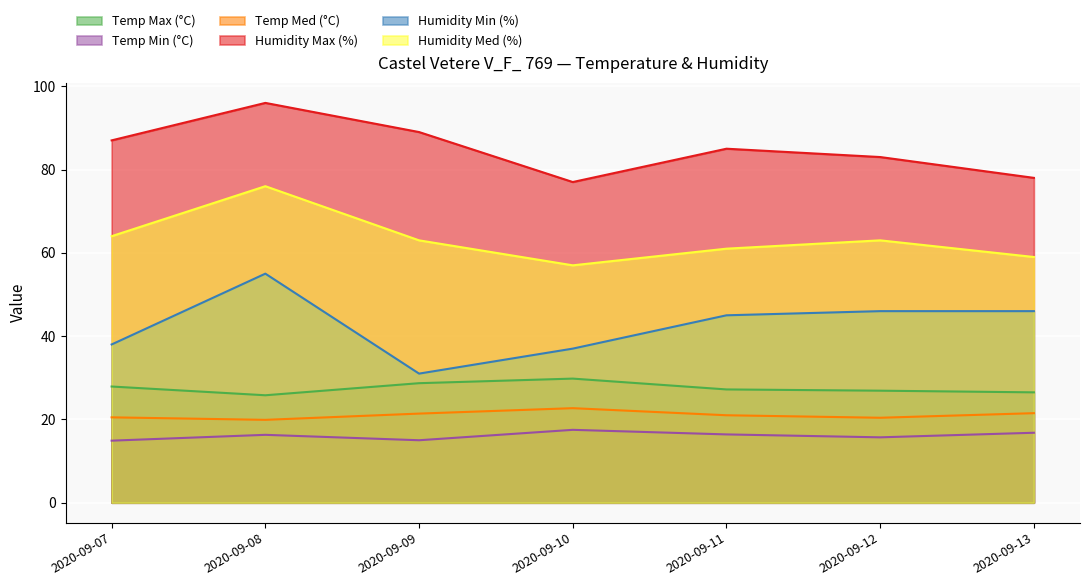

Rank the categories by Temp Min (°C) value from lowest to highest.

2020-09-07, 2020-09-09, 2020-09-12, 2020-09-08, 2020-09-11, 2020-09-13, 2020-09-10